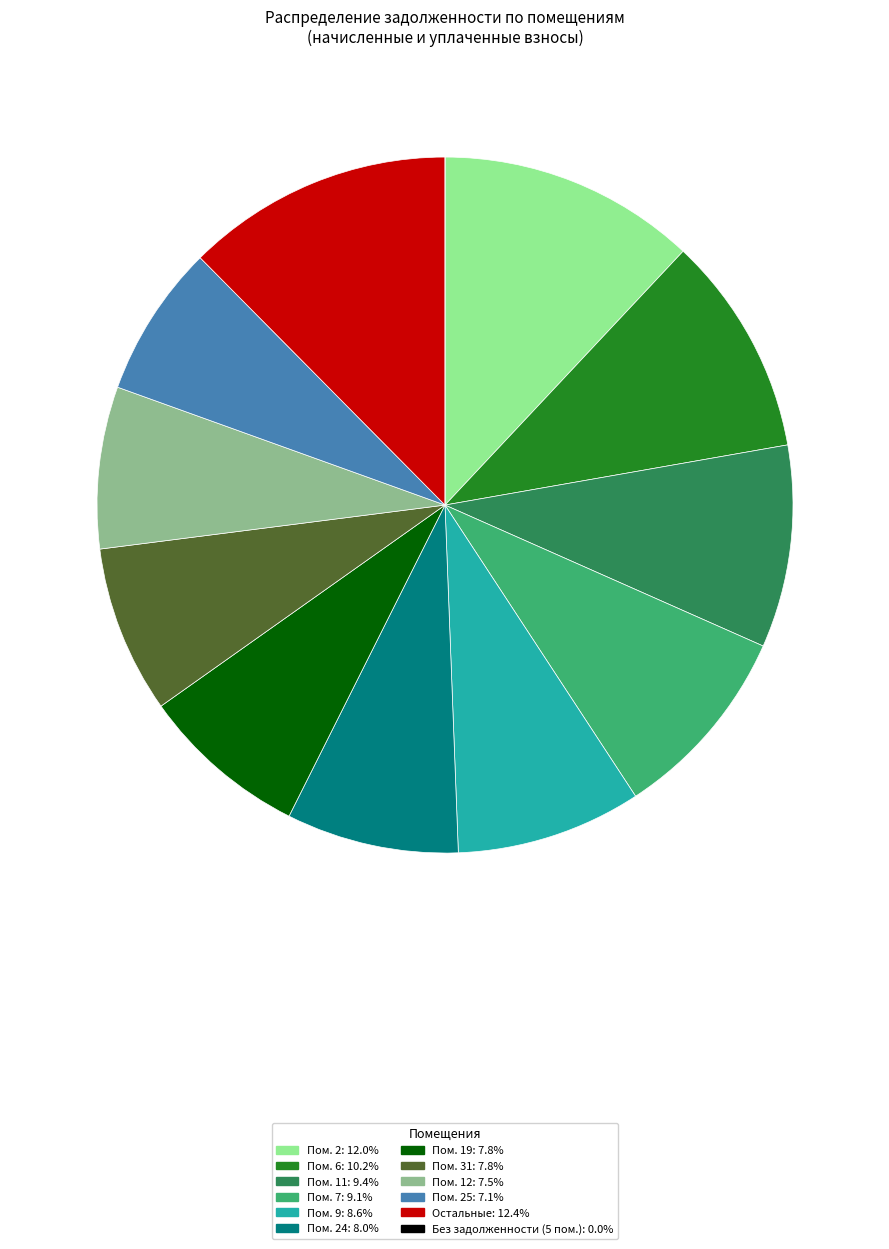

Is there a majority slice in this chart?

No